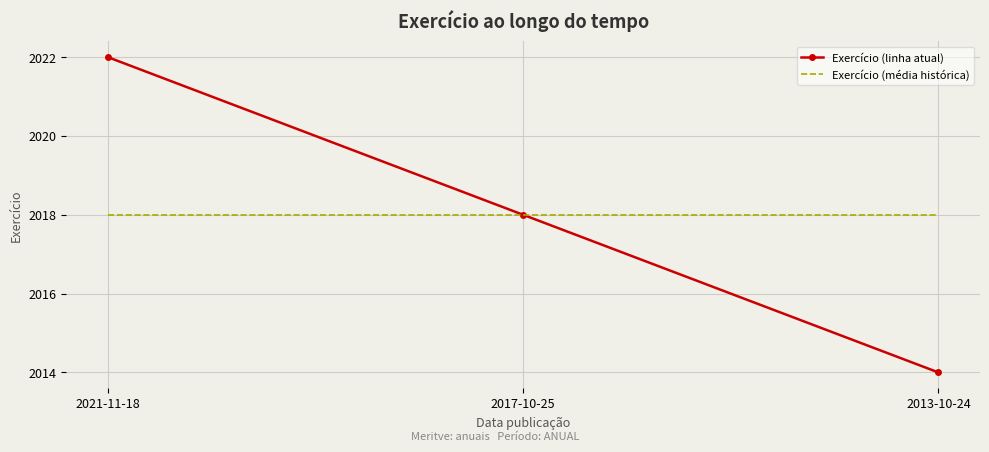

Rank the series by their maximum value, from lowest to highest.

Exercício (média histórica), Exercício (linha atual)